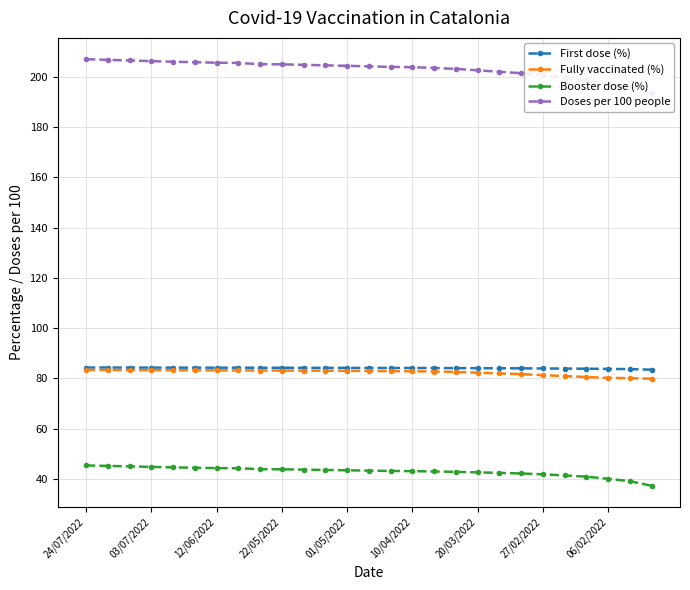

What is the lowest value of the Booster dose (%) series?

37.2